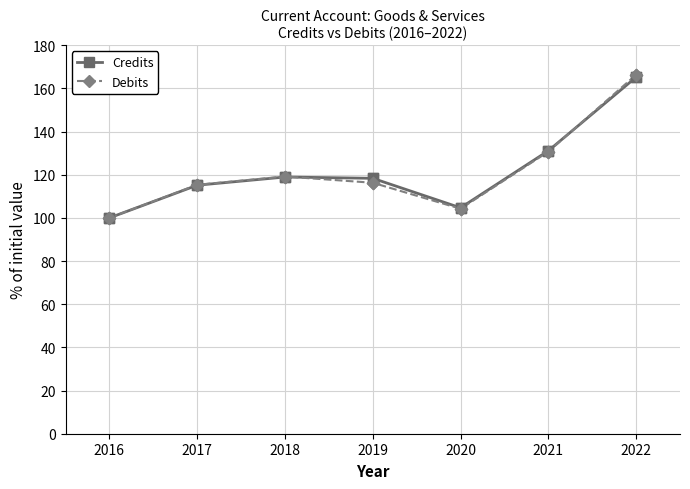

What is the spread (max minus min) of values at 2022?

1.1